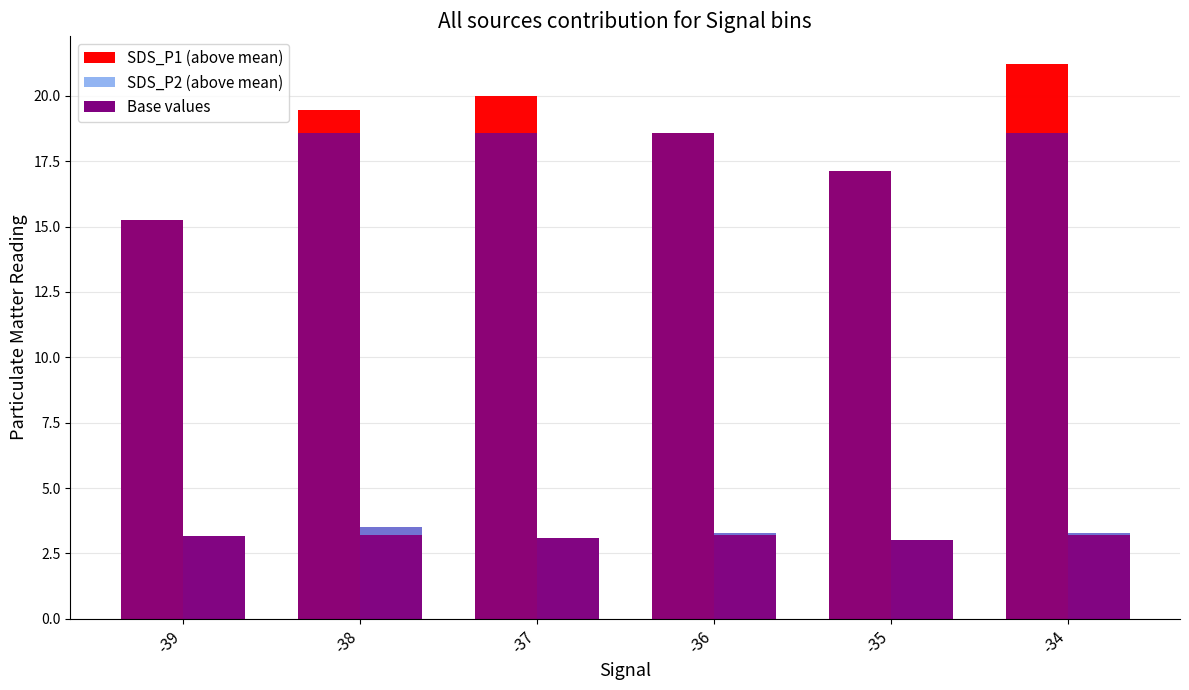

Which label corresponds to the smallest value in the chart?

-35